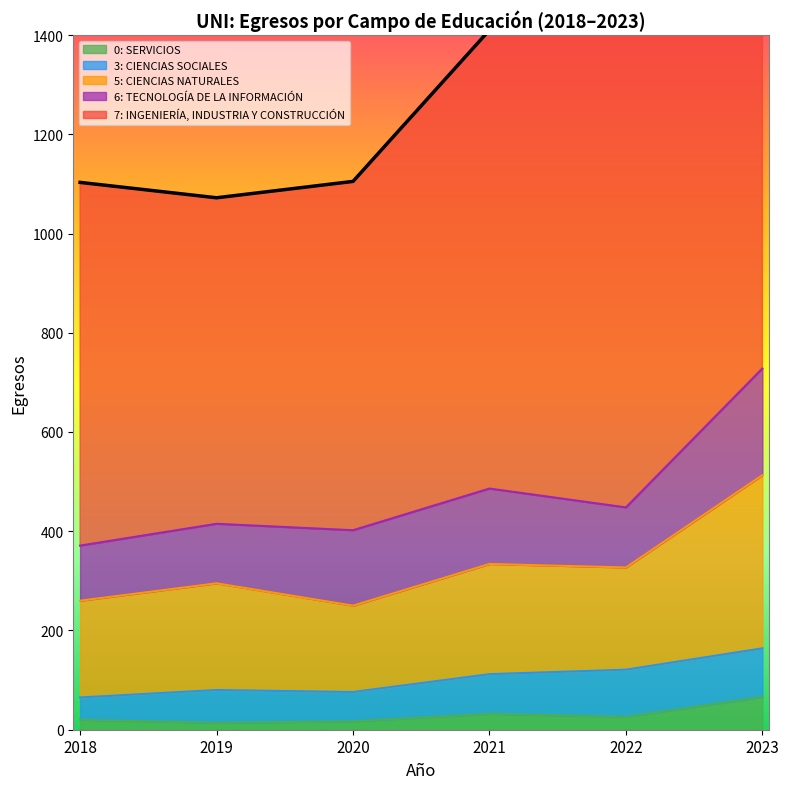

The 0: SERVICIOS series shows 17 at 2020. True or false?

True